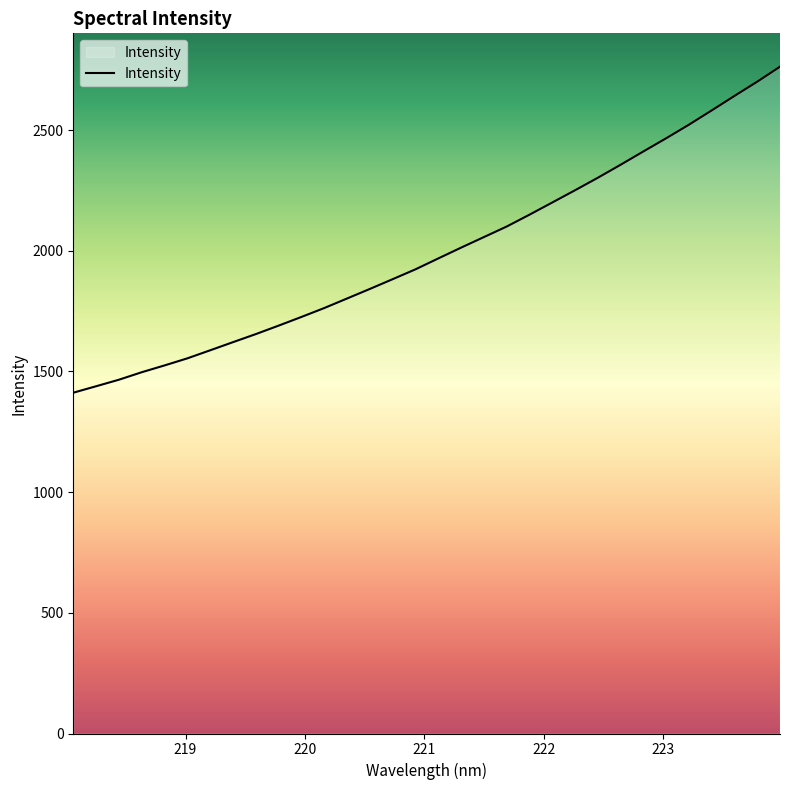

What is the maximum value shown in the chart?

2762.6